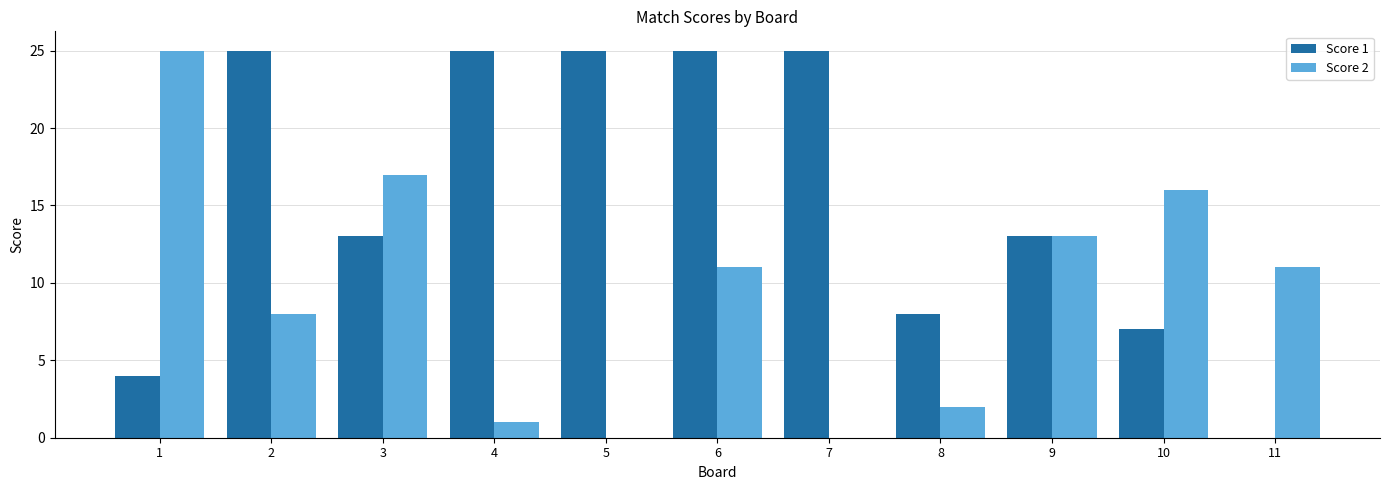

What is the average value of the Score 1 series?

15